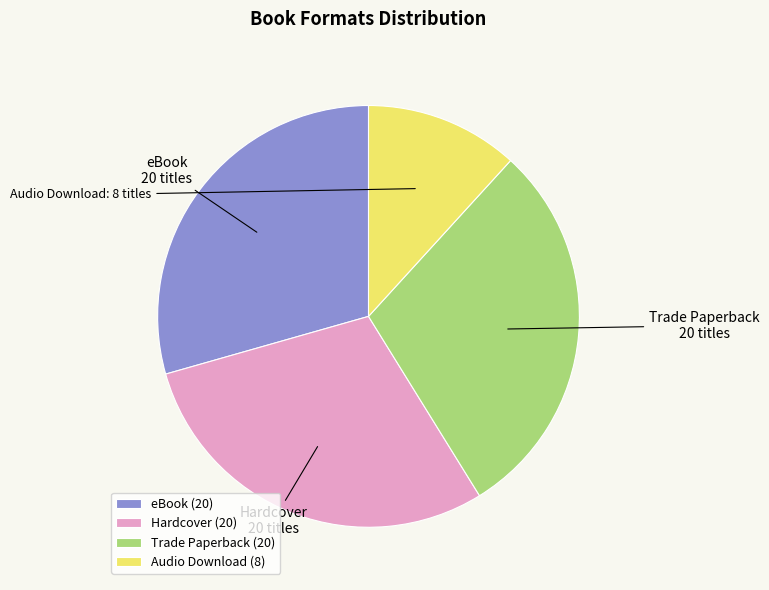

Is Hardcover (20) the majority of the pie?

No